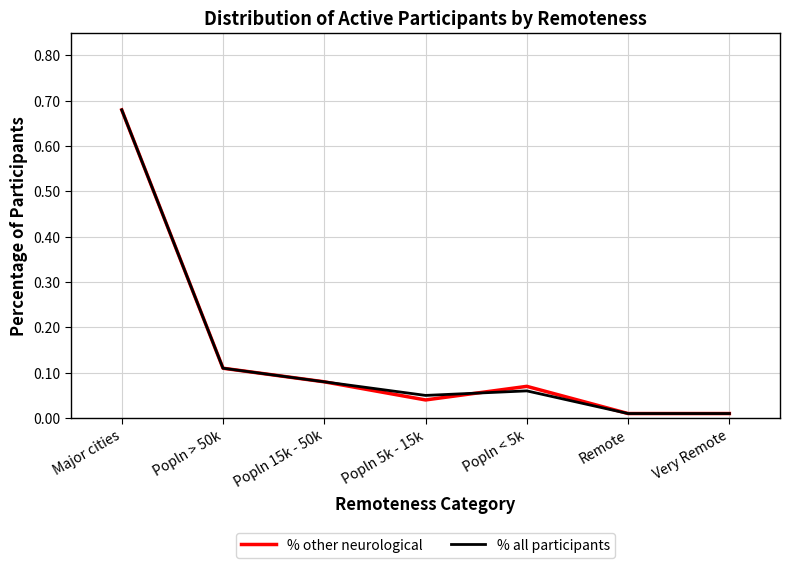

Which series changed the most between Major cities and Popln 5k - 15k?

% other neurological